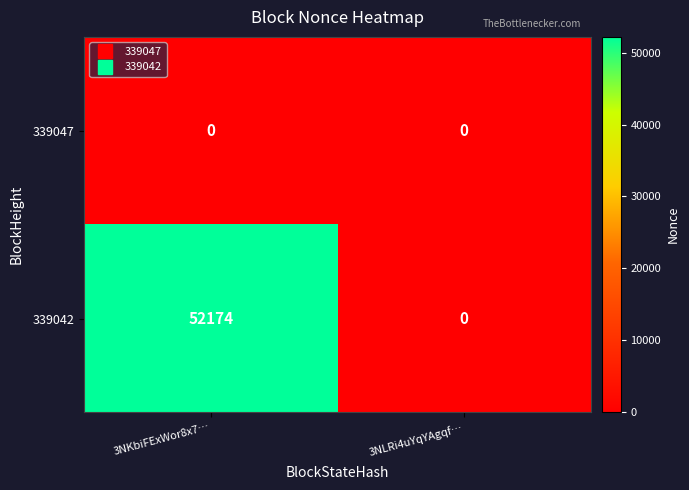

At how many categories does at least one series exceed 30817?

1